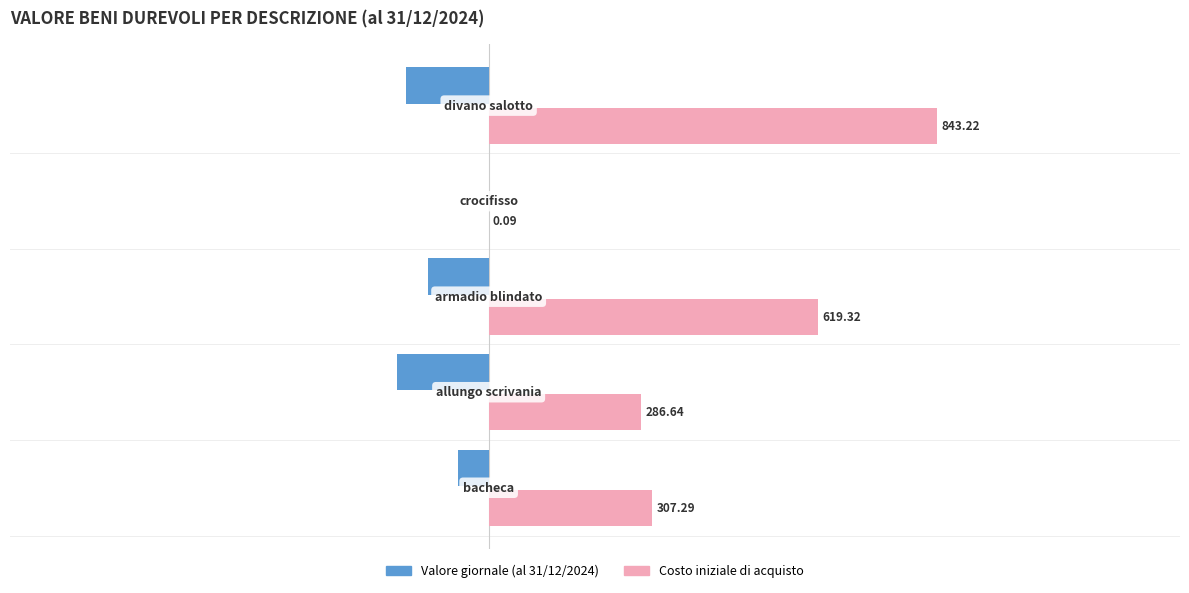

What is the sum of all Valore giornale (al 31/12/2024) values?

-499.4